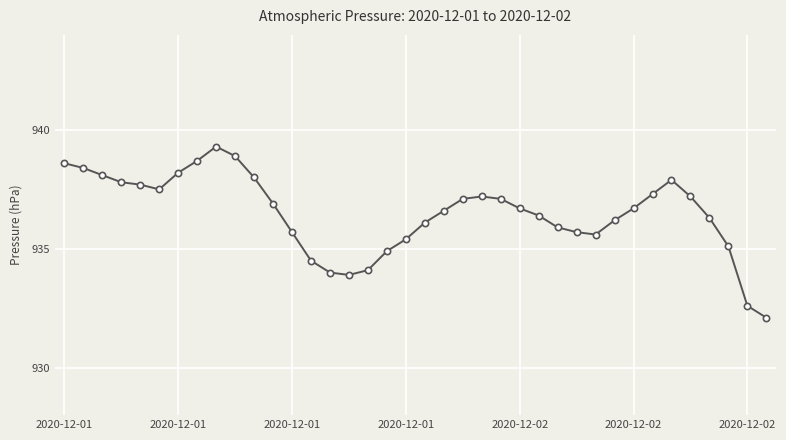

What is the value of the 25th point from the left?

936.7